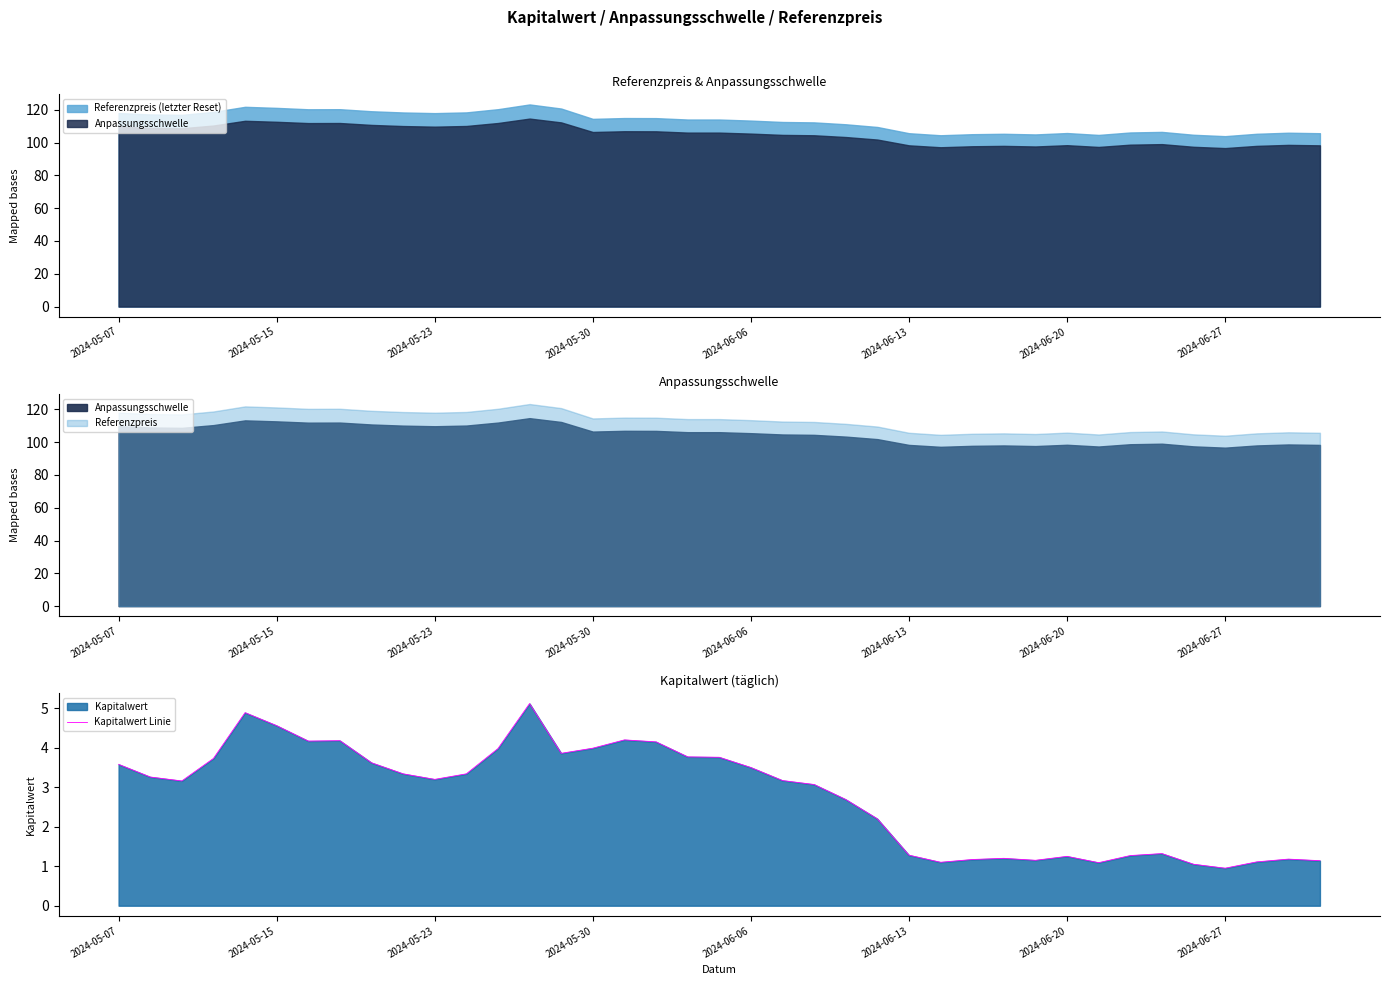

True or false: Kapitalwert Linie has a value of 2.0 at 2024-05-07.

False